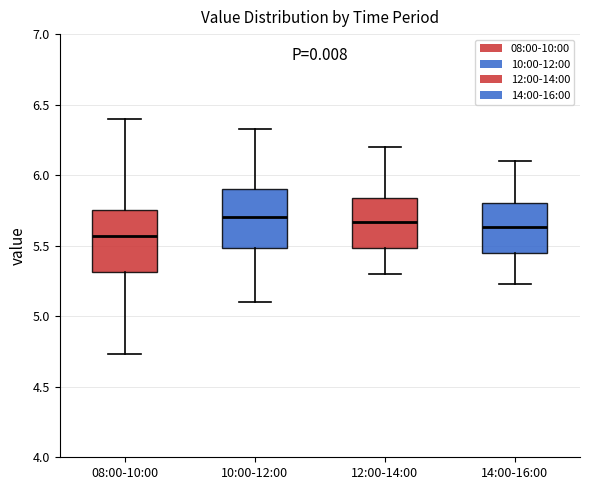

Which box has the lowest median line?

08:00-10:00